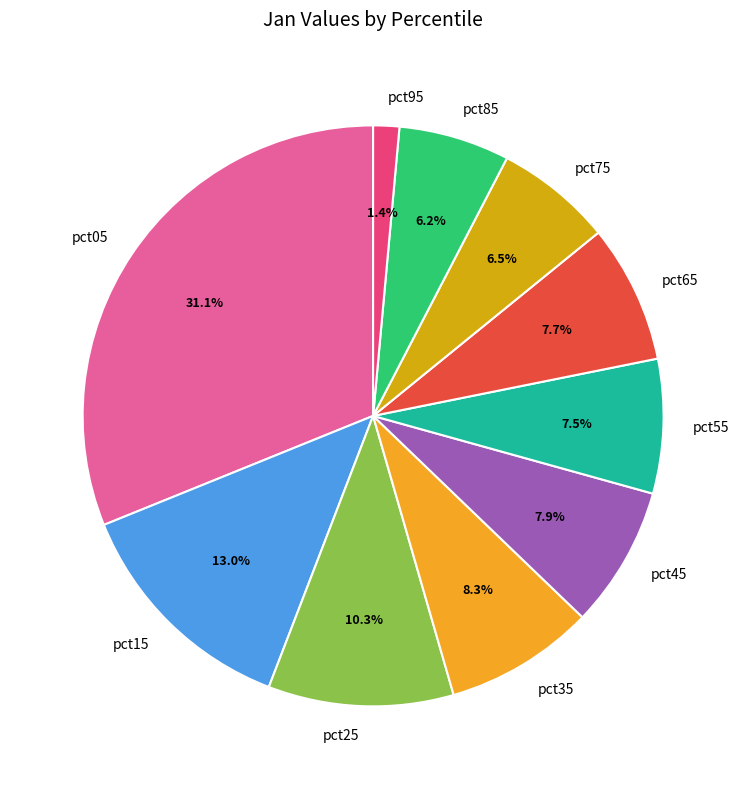

To the nearest percent, what is the combined percentage of pct05 and pct55?

39%